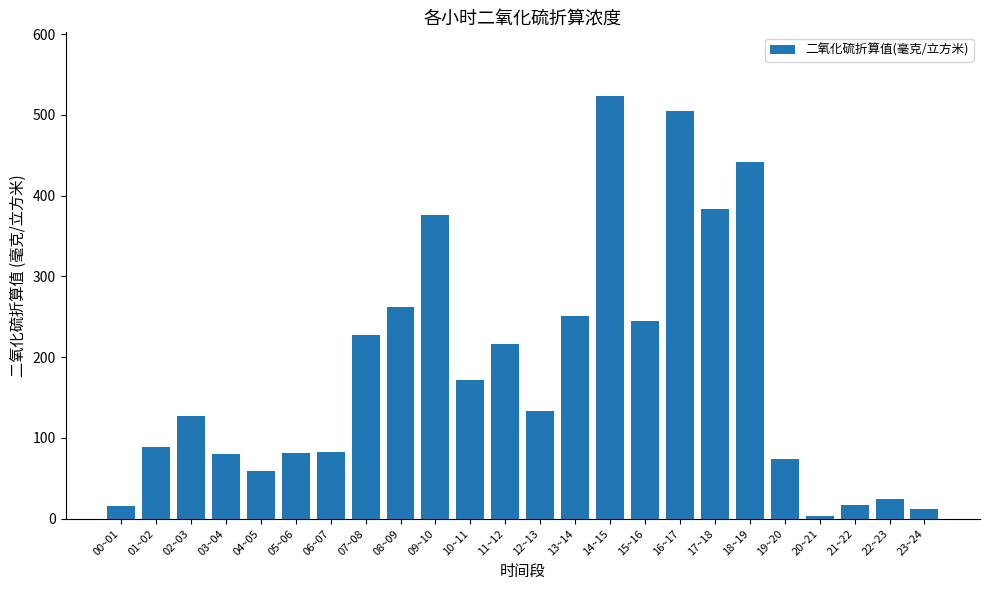

What is the change in value from 05~06 to 17~18?

+301.8